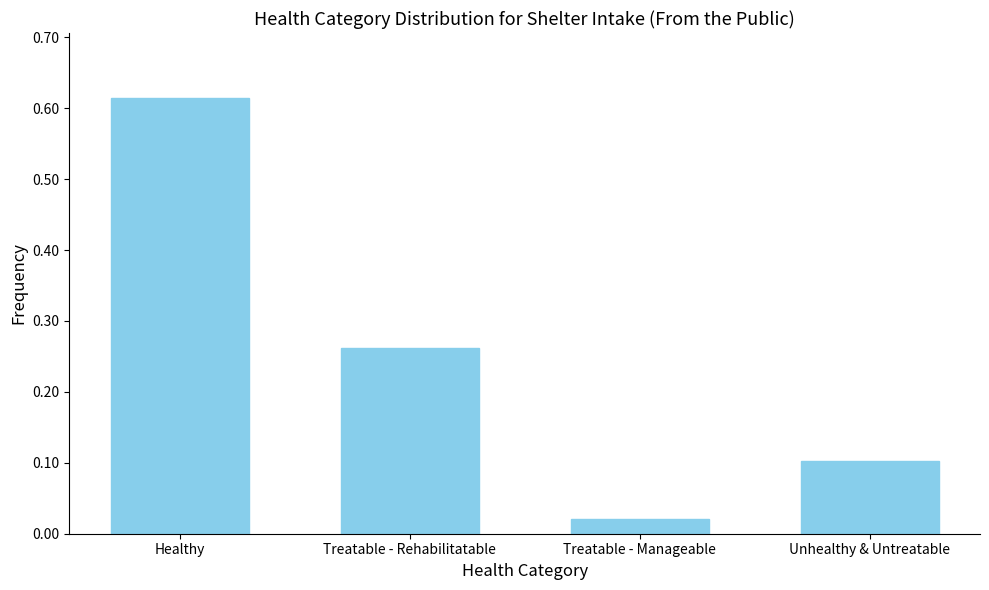

Which has a higher value, Treatable - Manageable or Unhealthy & Untreatable?

Unhealthy & Untreatable